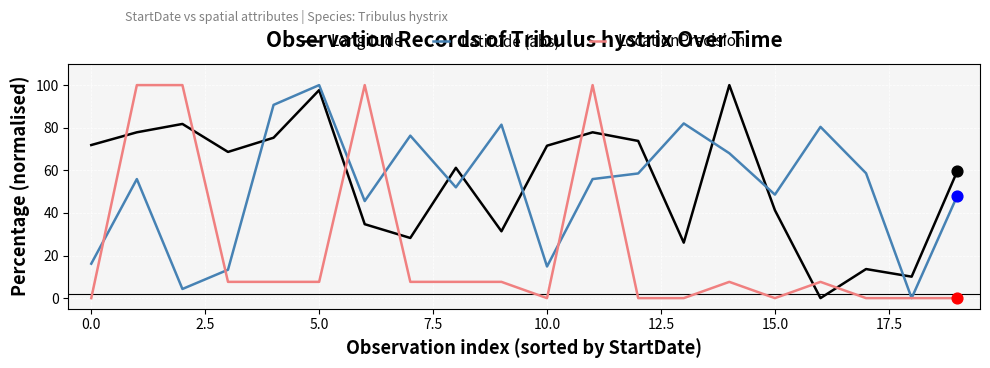

Which series has the largest total across all categories?

Longitude